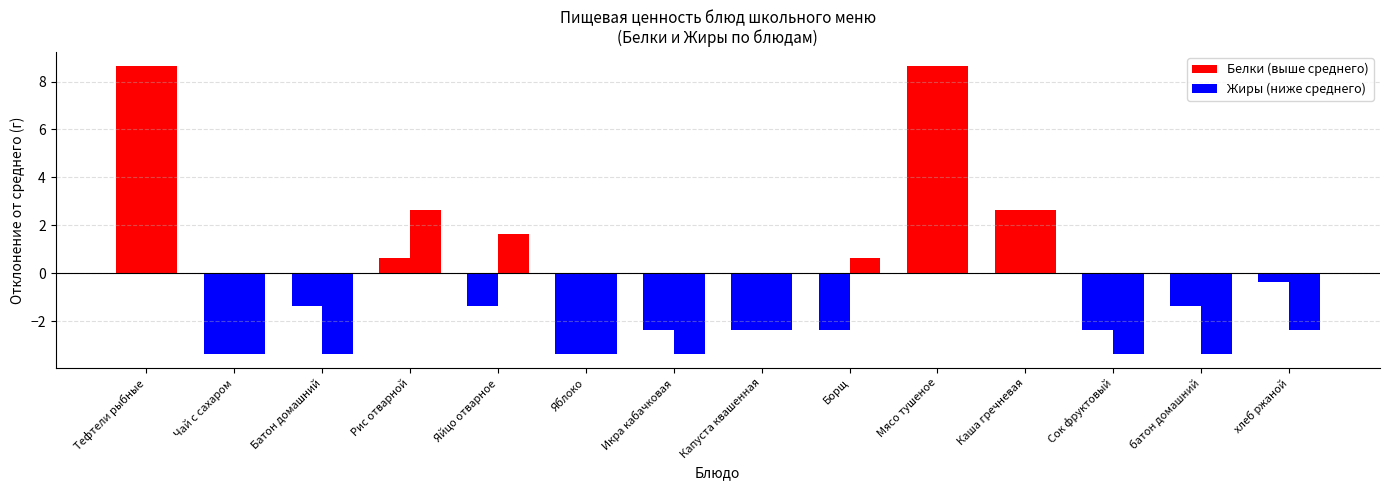

What are all the series names shown in the legend?

Белки, Жиры